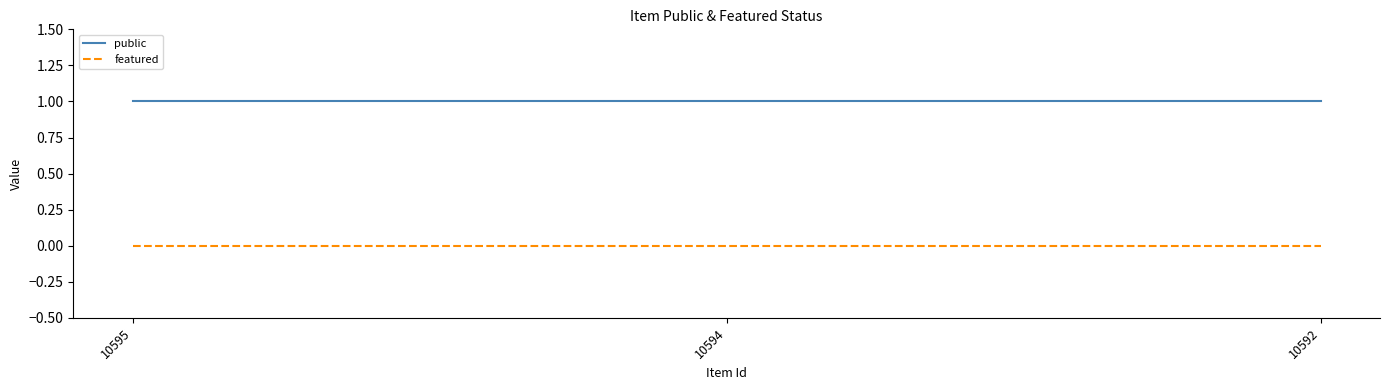

What are all the series names shown in the legend?

public, featured